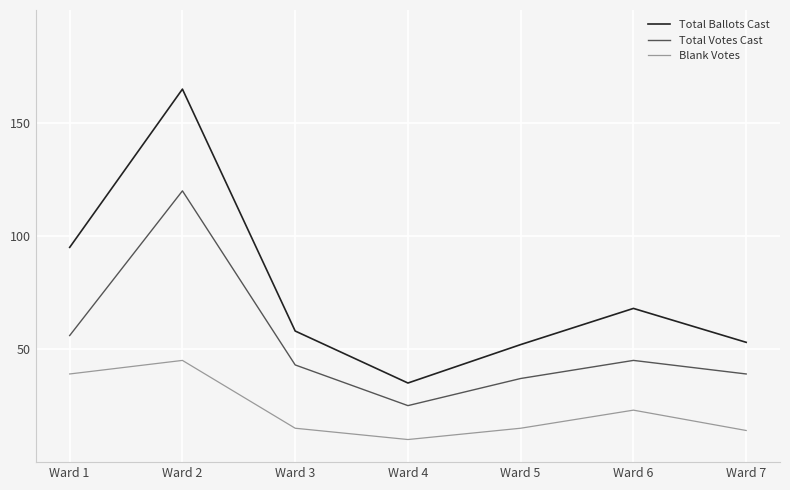

The Blank Votes series shows 5 at Ward 3. True or false?

False